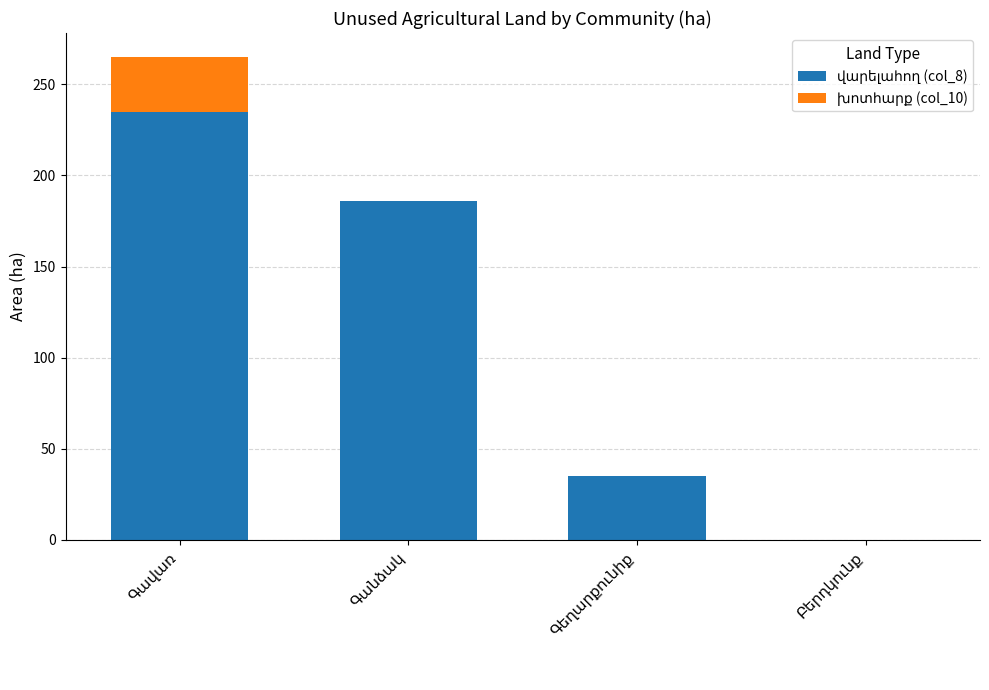

Reading left to right, extract all data points from this chart.

վարելահող (col_8): 235	186	35	0
խոտհարք (col_10): 30	0	0	0